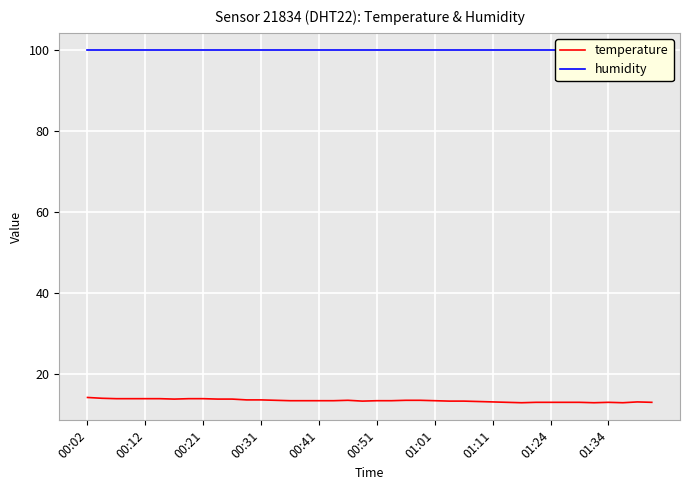

What is the average value of the humidity series?

99.9